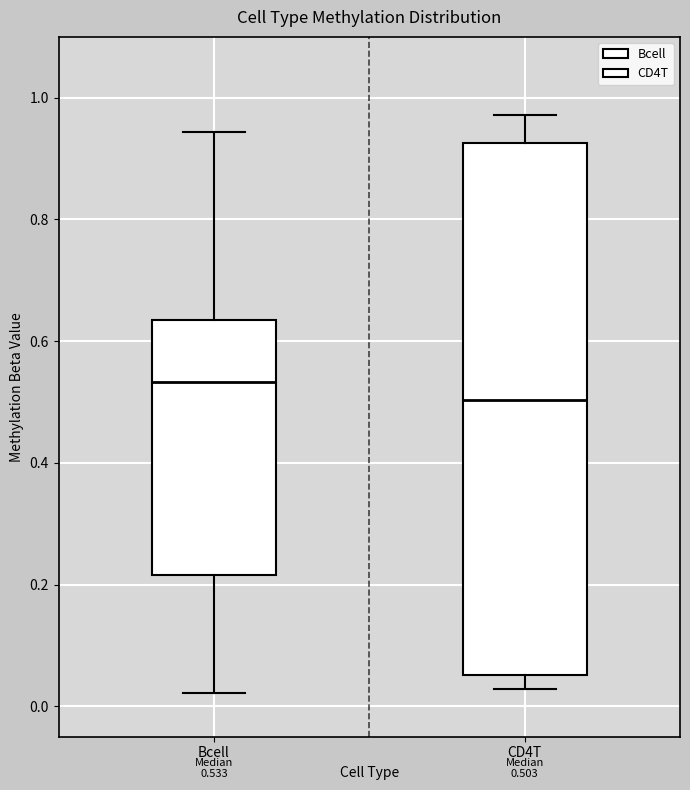

Comparing the boxes themselves (not the whiskers), which one is the tallest?

CD4T